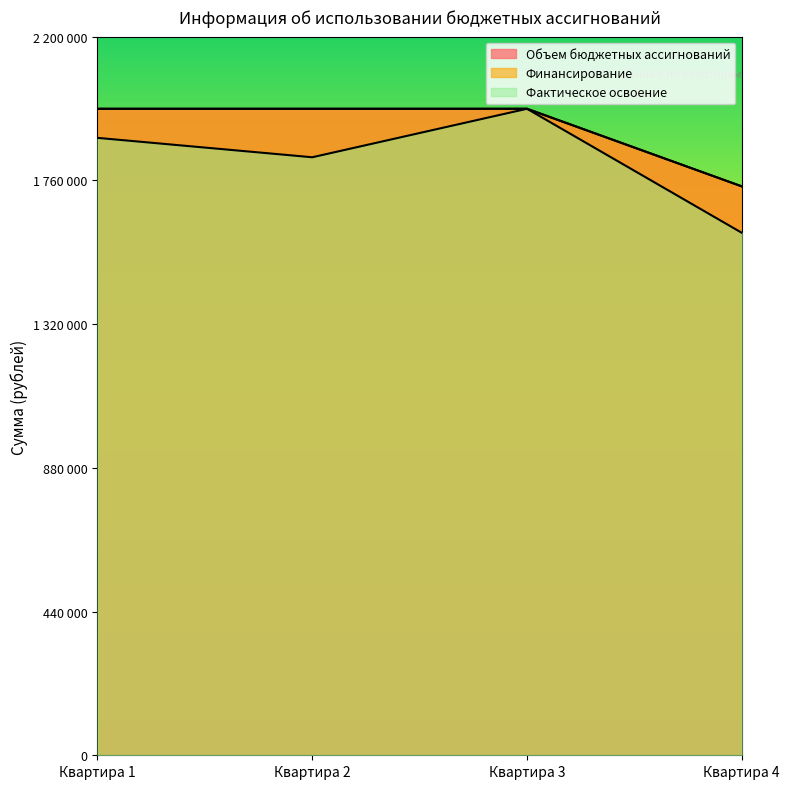

Between Квартира 1 and Квартира 4, which series saw the biggest shift?

Фактическое освоение